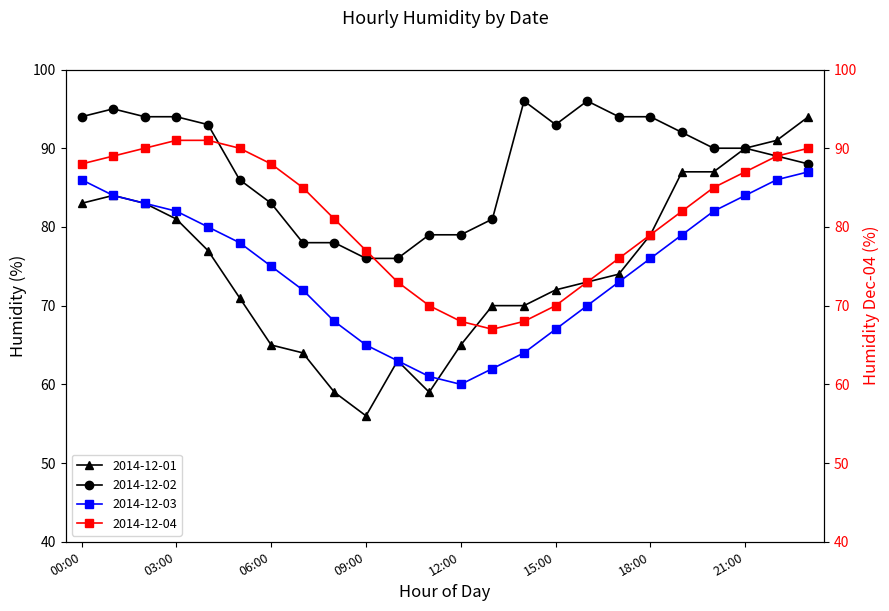

What is the difference between the 2014-12-04 values at 00:00 and 22:00?

1